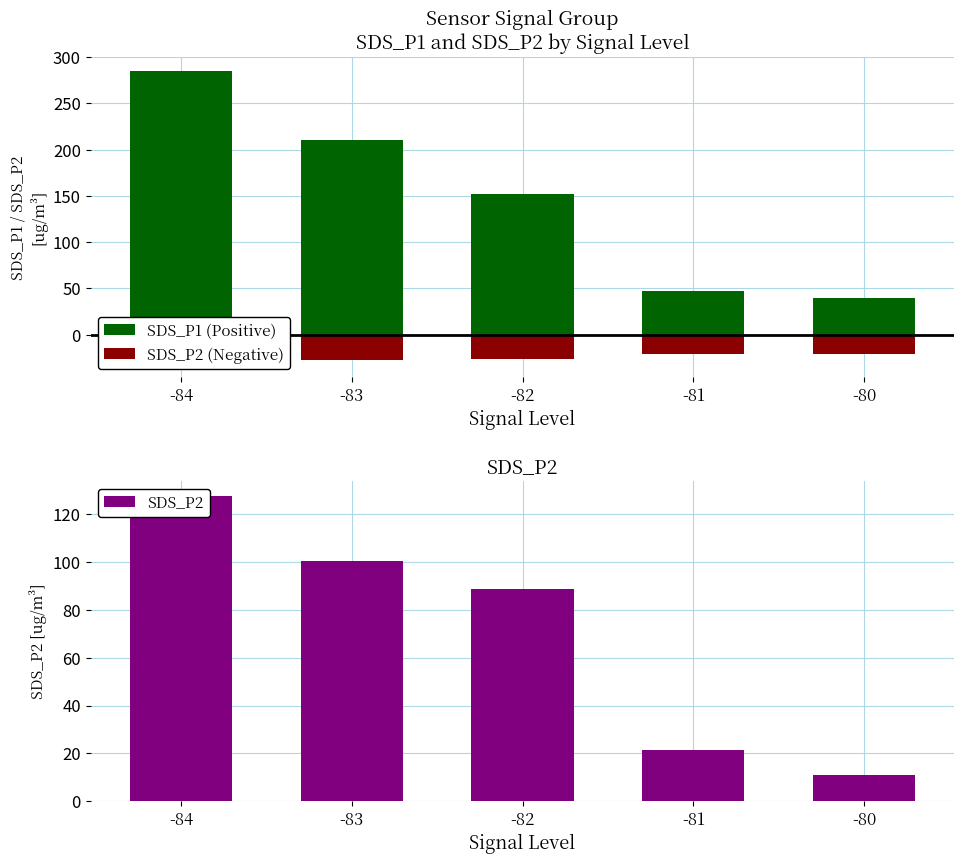

Does the chart contain any negative values?

Yes